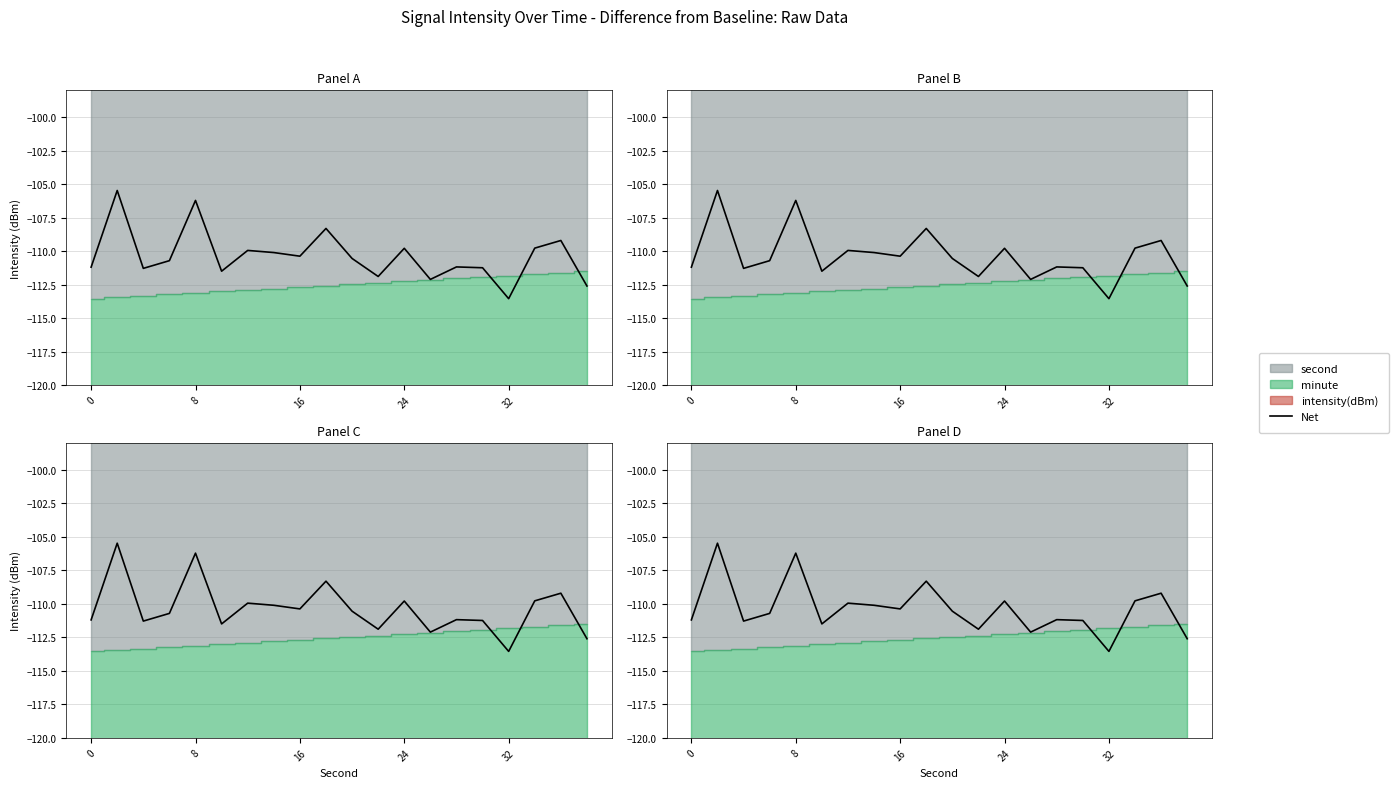

What is the change in value from 32 to 13?

-5.9